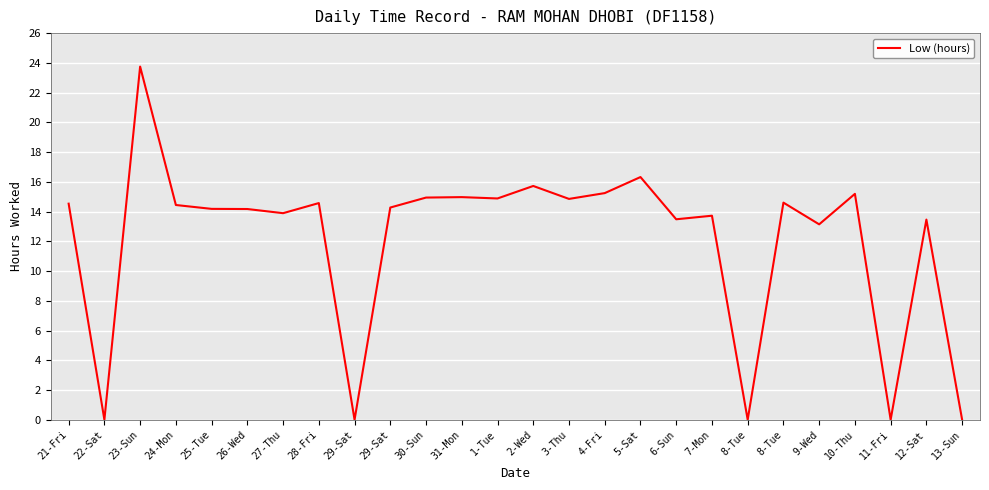

Which label corresponds to the largest value in the chart?

23-Sun